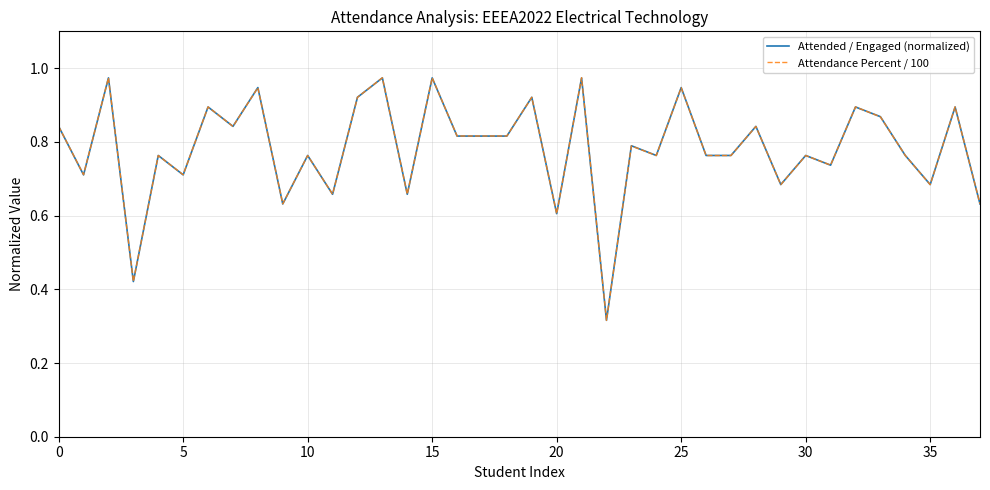

Does the chart have visible grid lines?

Yes